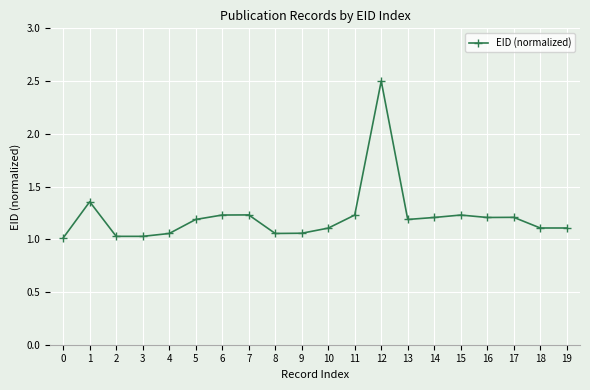

What is the value of the 3rd point from the left?

1.0